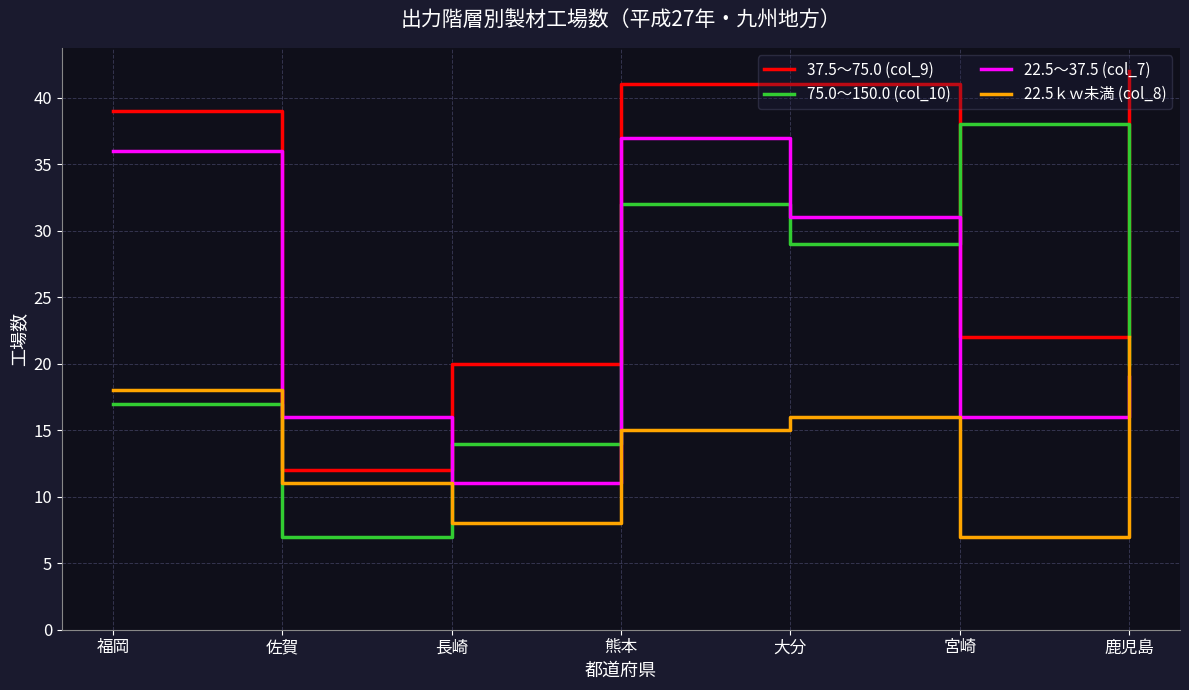

Where is the first local minimum for 75.0～150.0 (col_10)?

佐賀